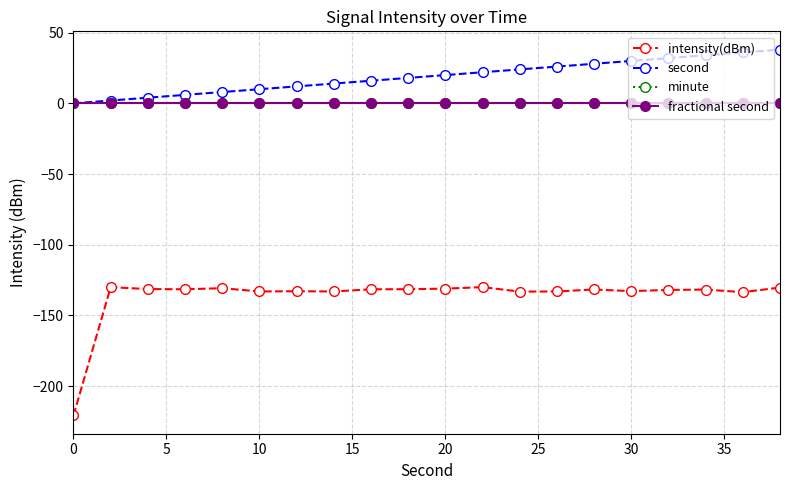

Does the chart have visible grid lines?

Yes